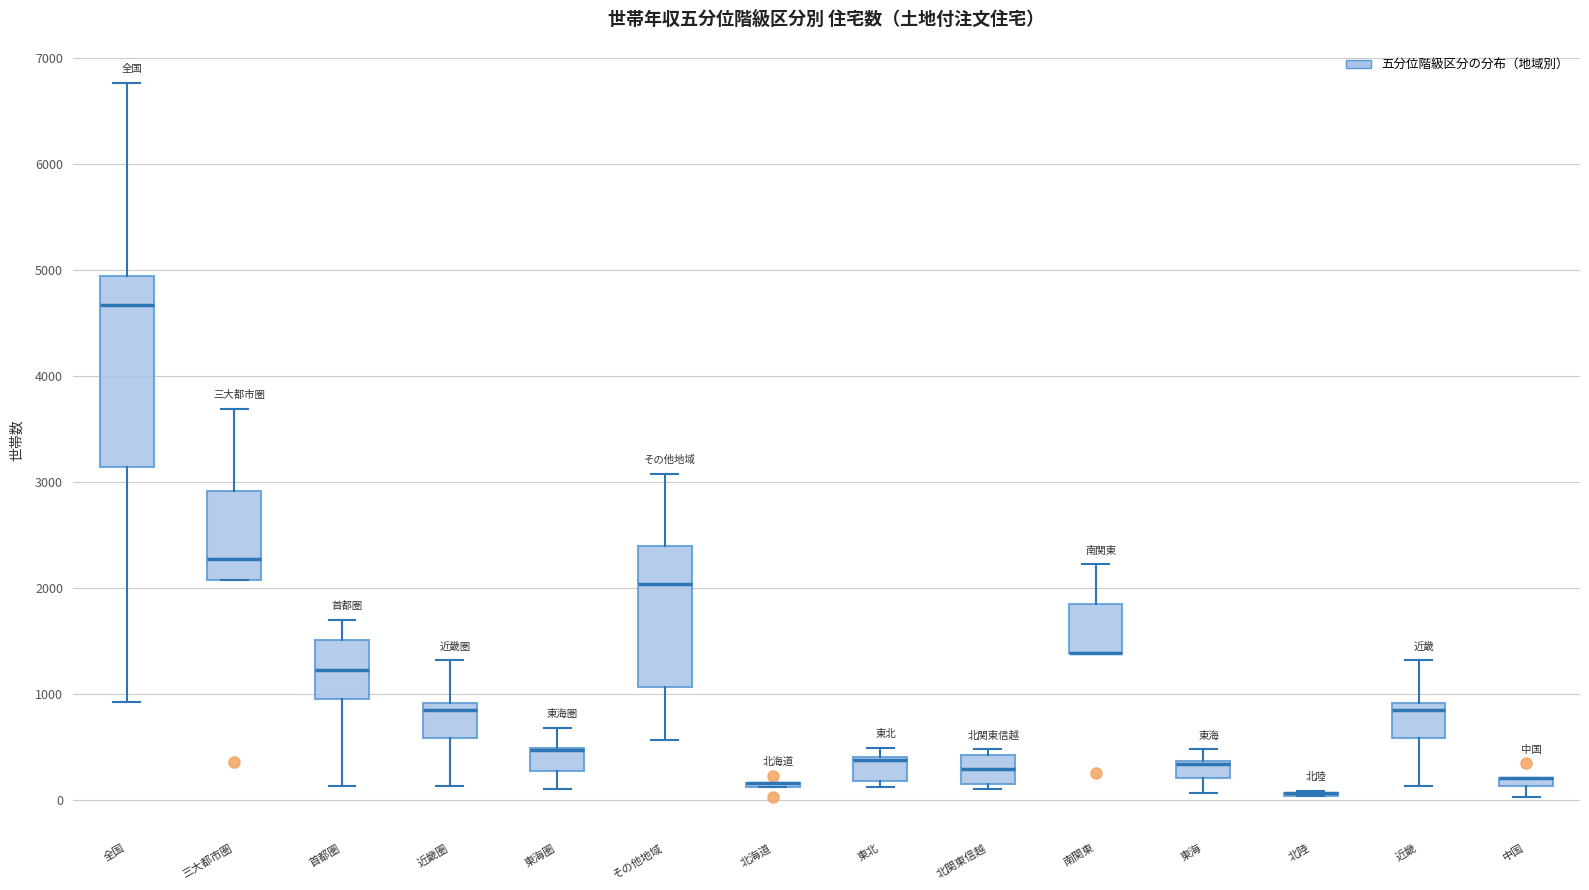

Where does the upper whisker of the box for 三大都市圏 end on the y-axis? The values are not printed on the chart, so give them approximately, as read against the axis.

3700